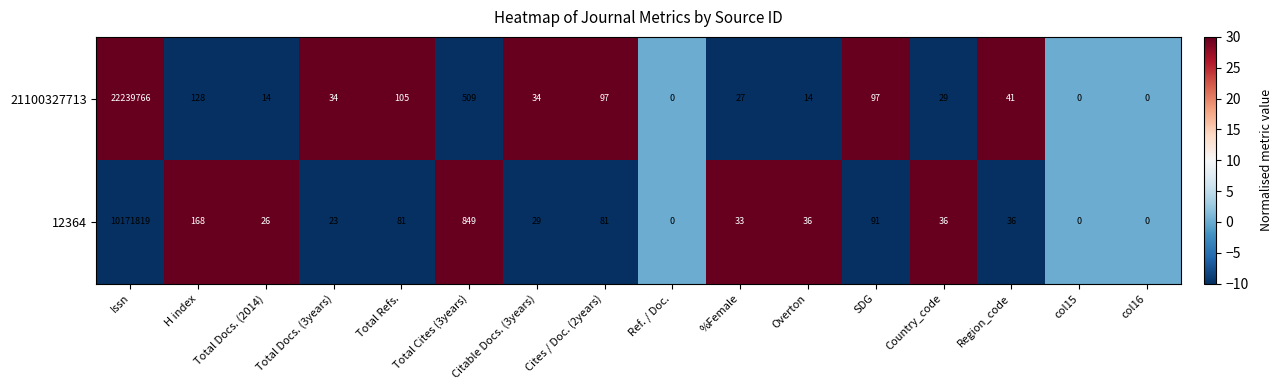

Count the number of categories in the chart.

16